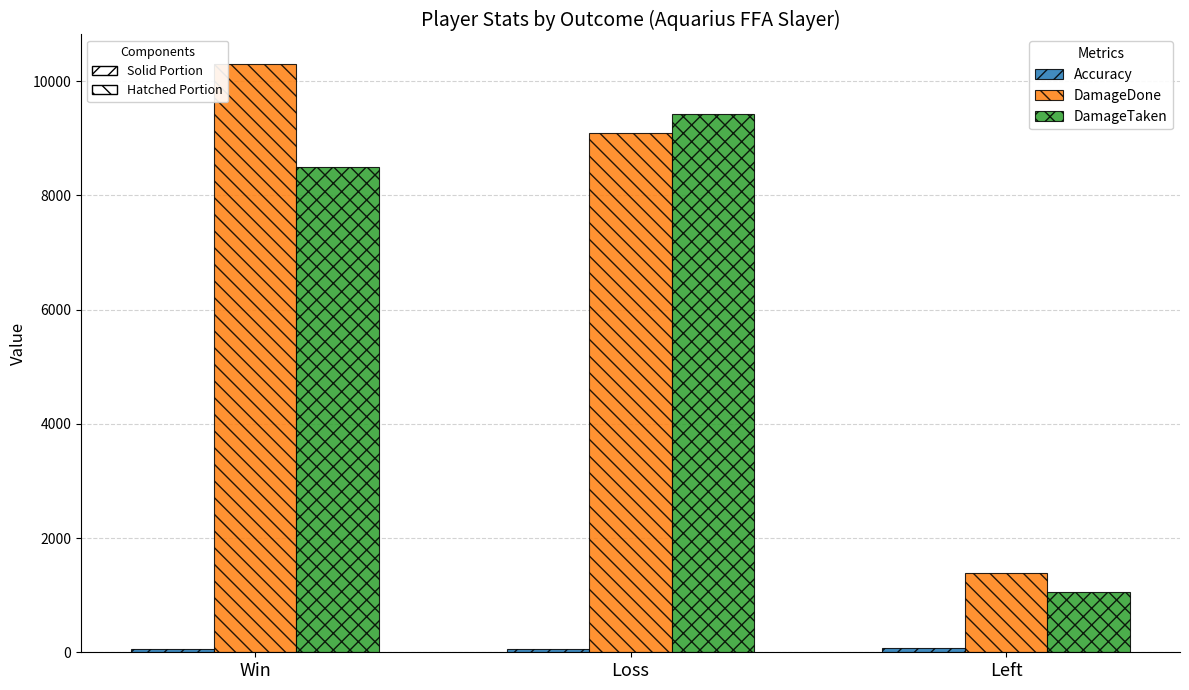

What position from the right is Loss?

2